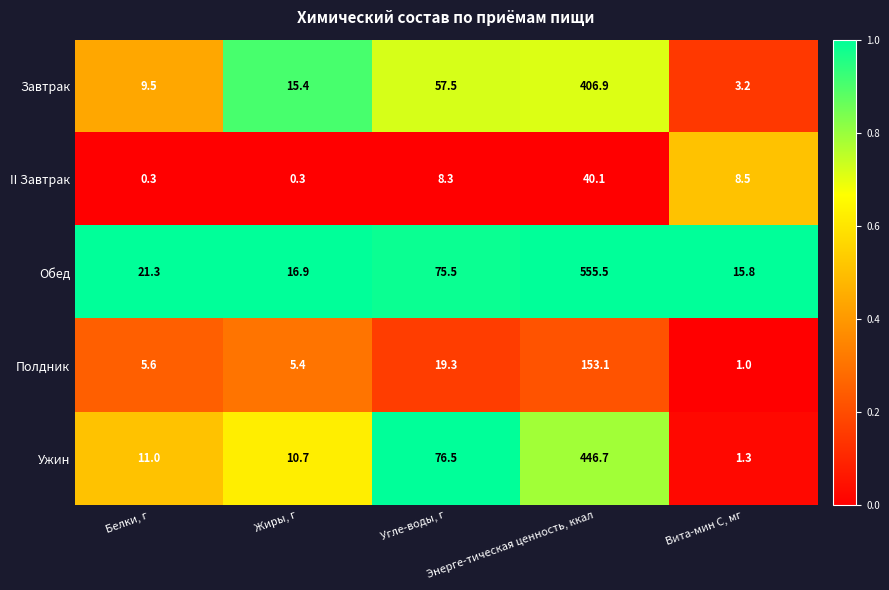

At which category is the sum across all series the highest?

Энерге-тическая ценность, ккал